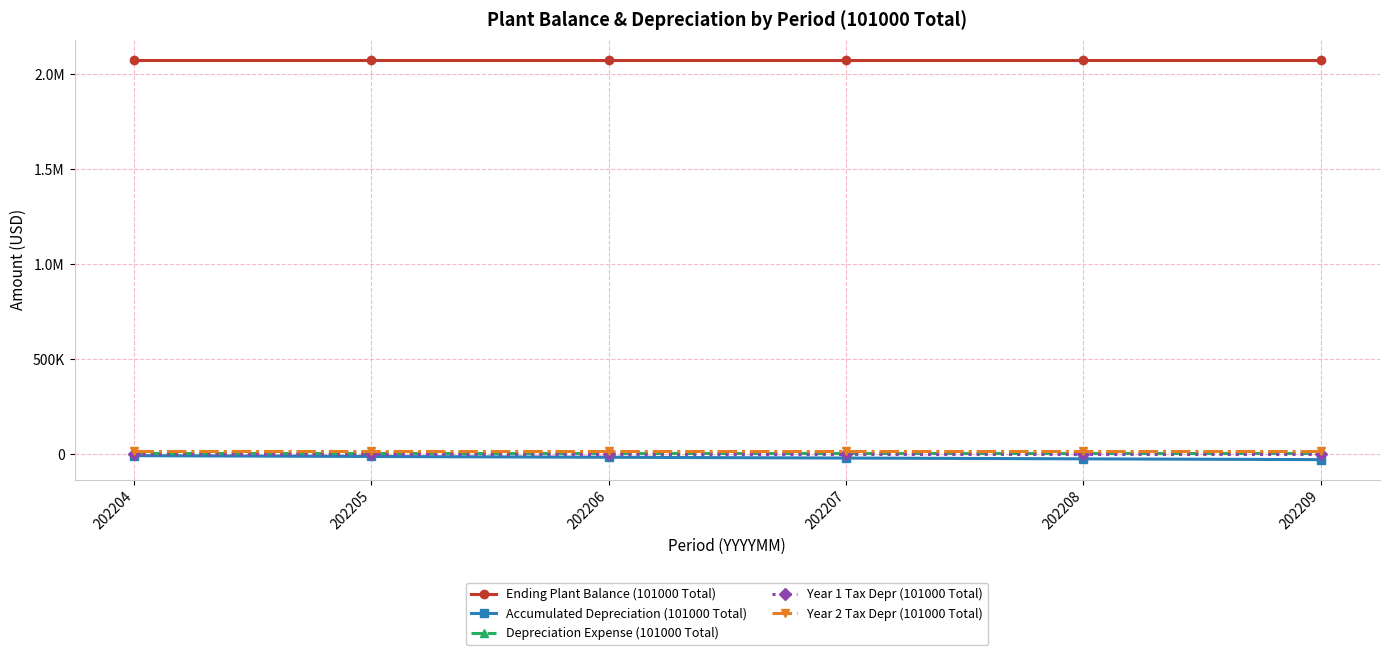

True or false: Depreciation Expense (101000 Total) has a value of 1361.6 at 202208.

False